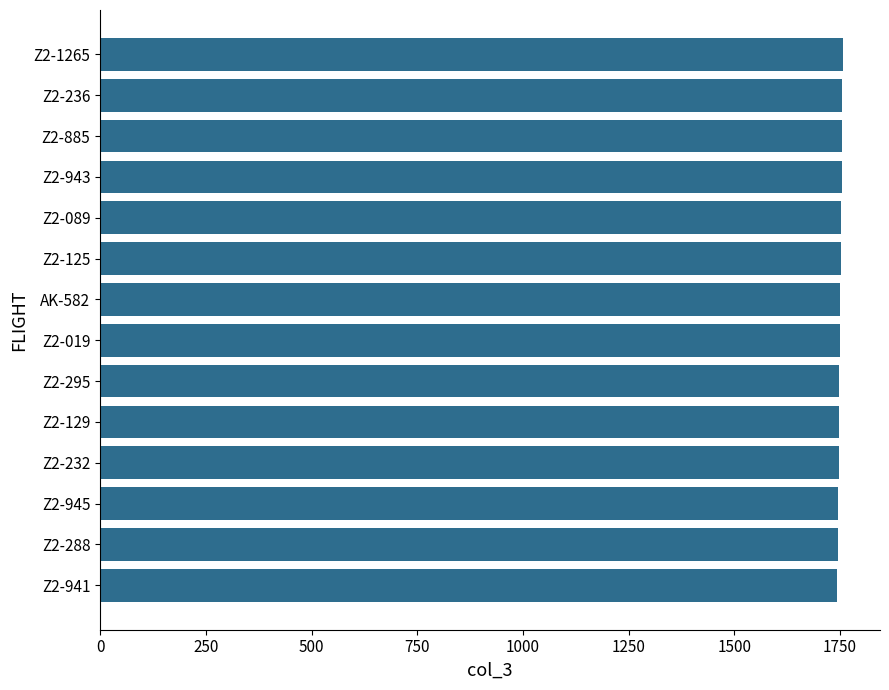

How many series are shown in this chart?

1